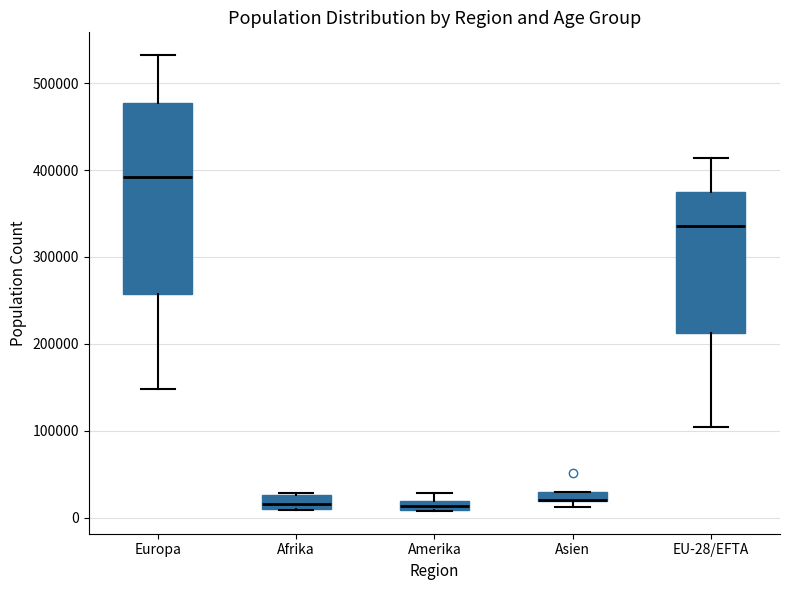

Where is the upper edge of the box for Amerika on the y-axis? The values are not printed on the chart, so give them approximately, as read against the axis.

20000